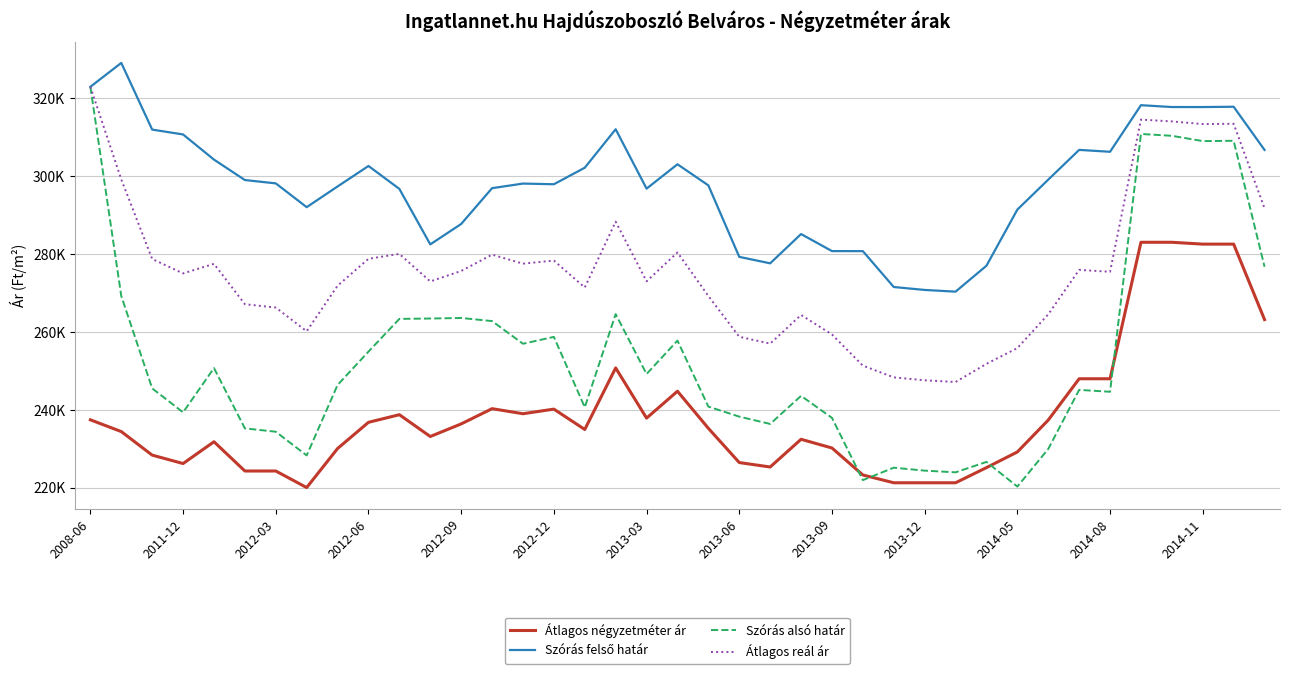

Where does the Átlagos reál ár series first go above 275008?

2008-06